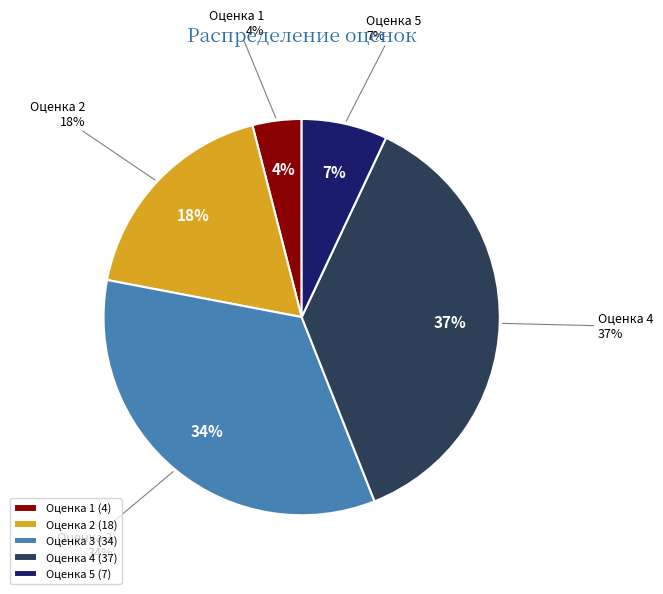

Is it true that 1 is 1% of the pie?

False